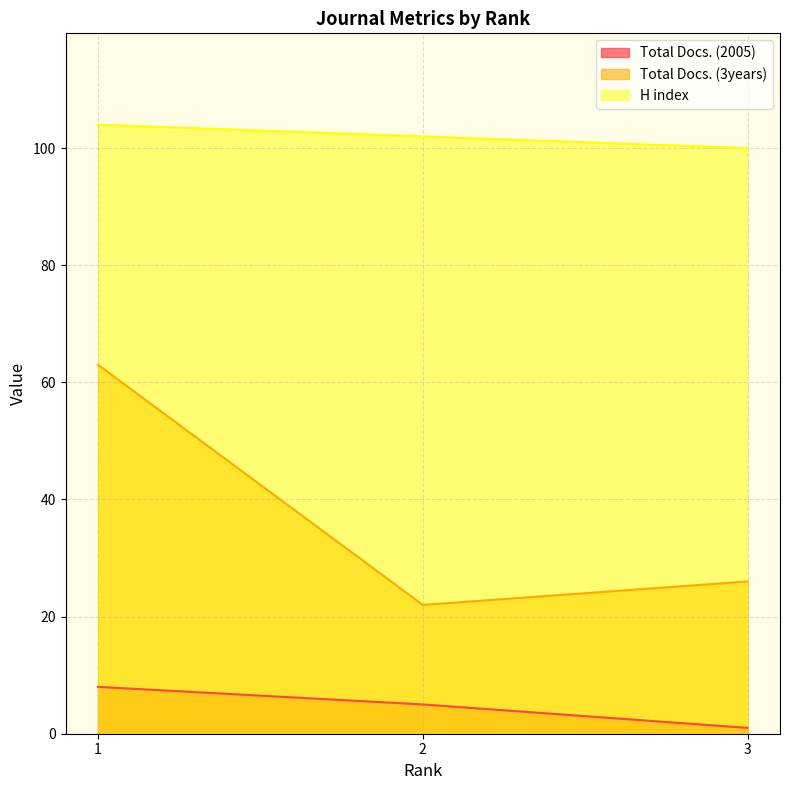

Does the chart display data point markers on the line(s)?

No